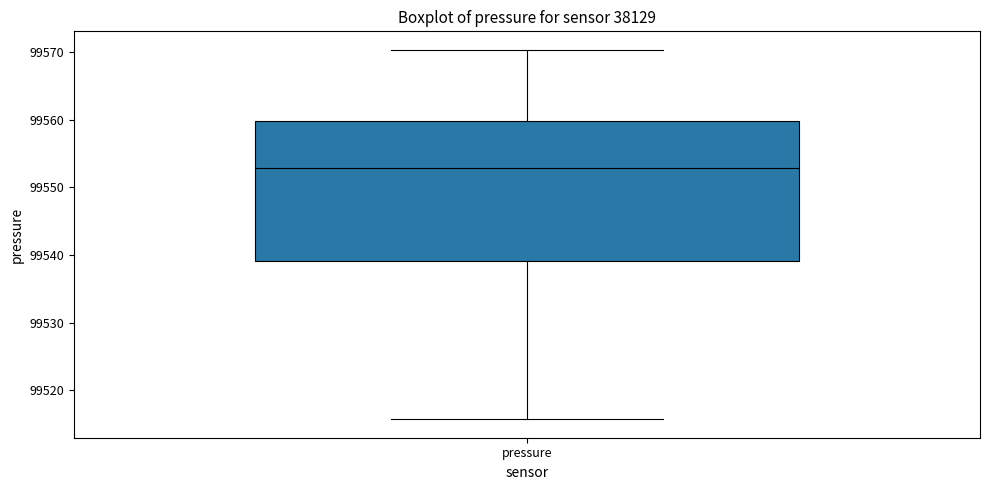

Transcribe this box plot: give where the median line is, the range the box spans, and where the two whiskers end, as read against the y-axis. The values are not printed on the chart, so give them approximately, as read against the axis.

median 99553, box 99539 to 99560, whiskers 99516 to 99570